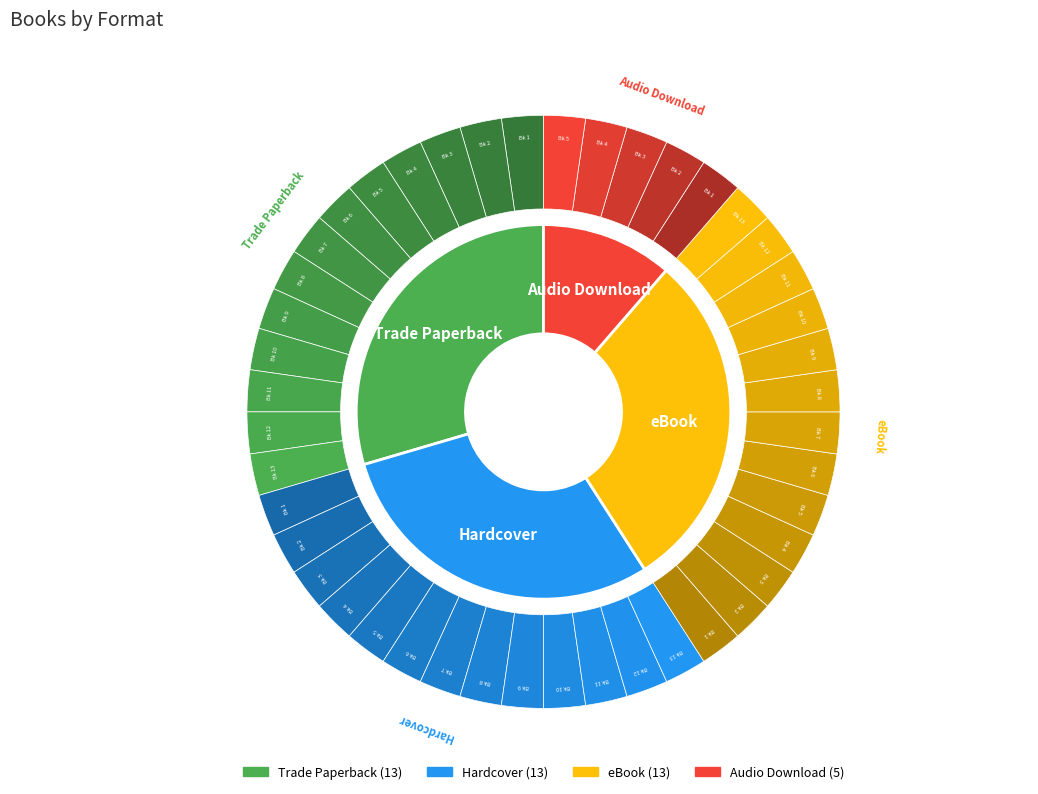

Which category has the smallest portion of the pie?

Audio Download